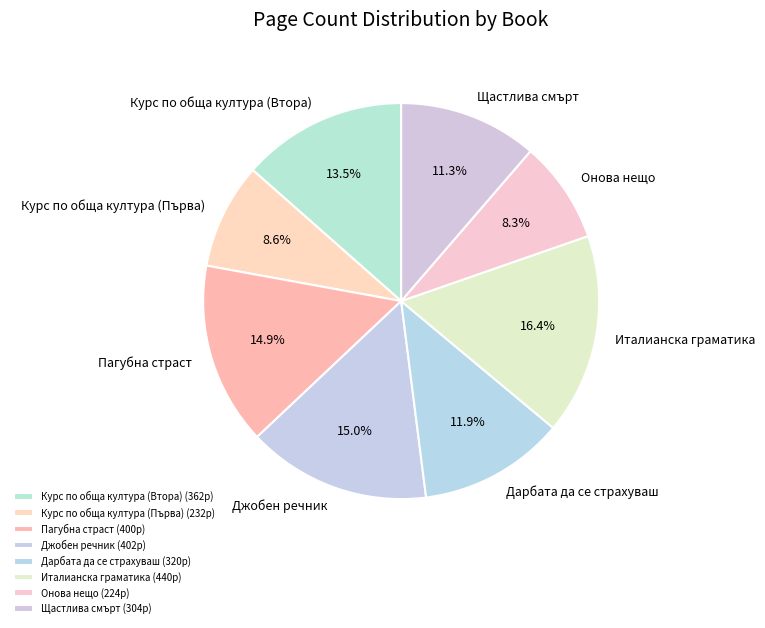

The Пагубна страст slice represents 6% of the pie. True or false?

False